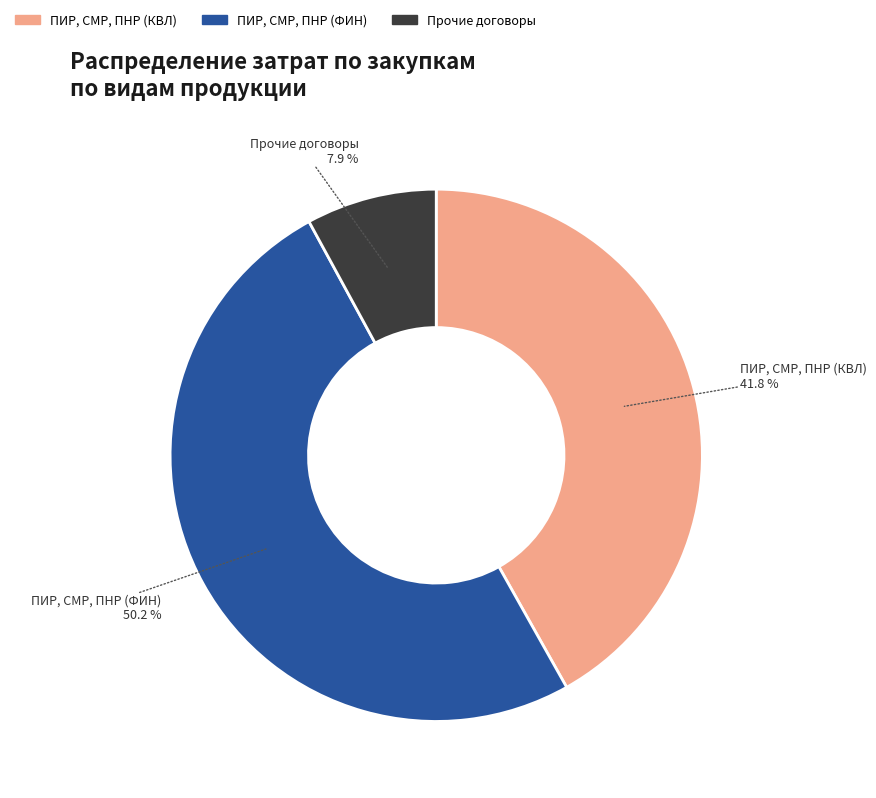

To the nearest percent, what is the average slice percentage?

33%